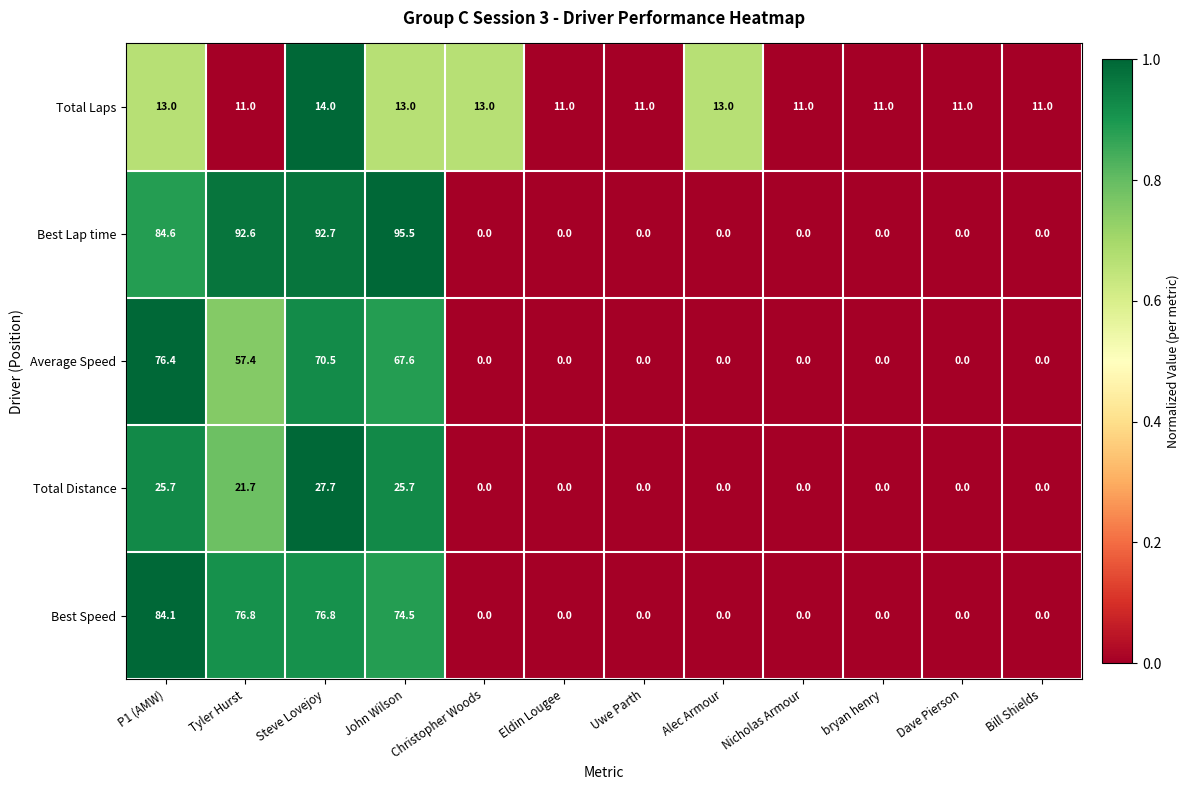

What is the greatest value displayed?

95.5